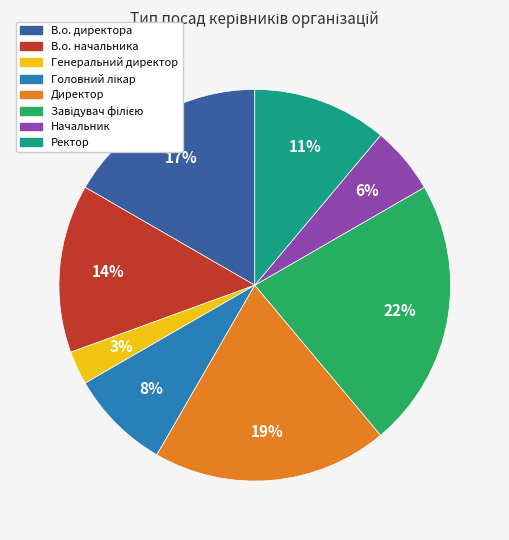

To the nearest percent, what percentage of the pie is В.о. начальника?

14%